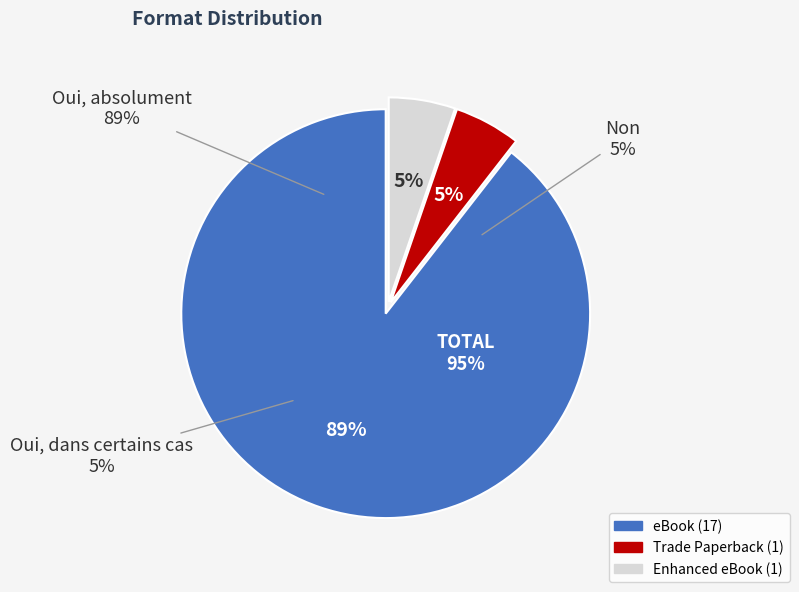

Which category has the biggest portion of the pie?

eBook